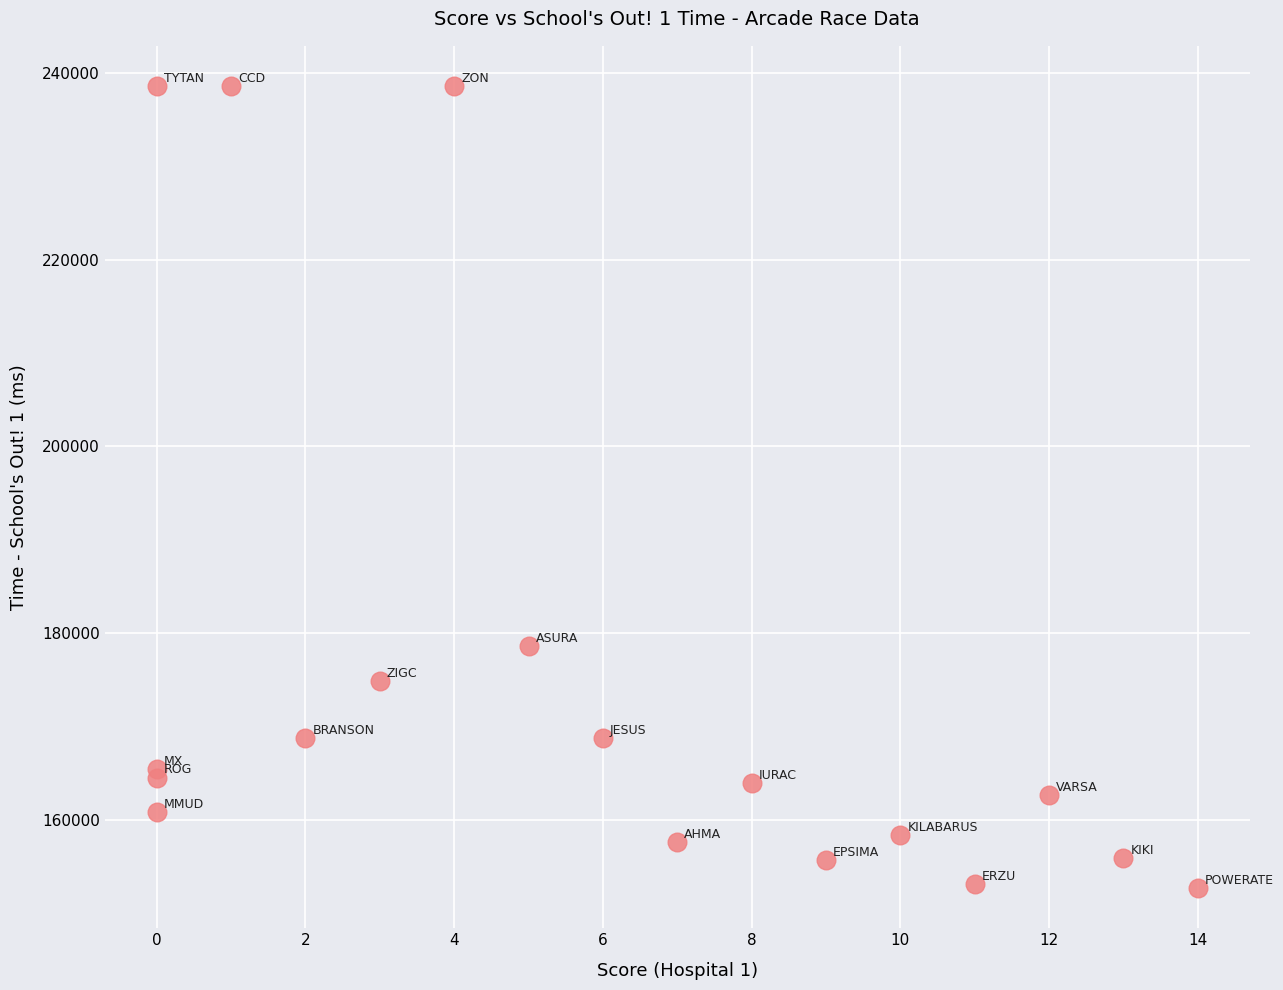

What Y value in the scatter plot is closest to 195653?

178616